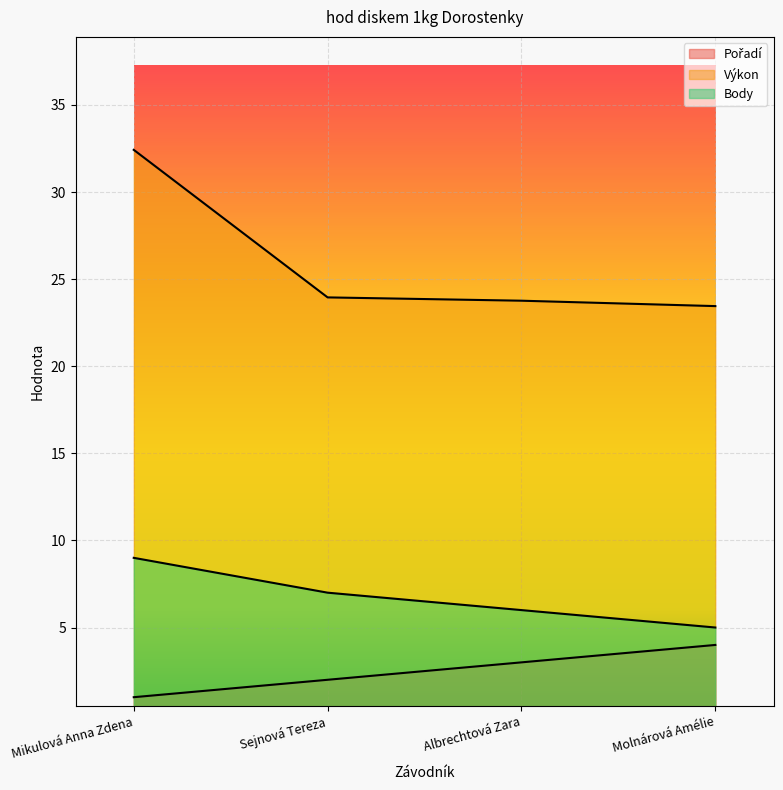

Rank the series by their average value, from lowest to highest.

Pořadí, Body, Výkon